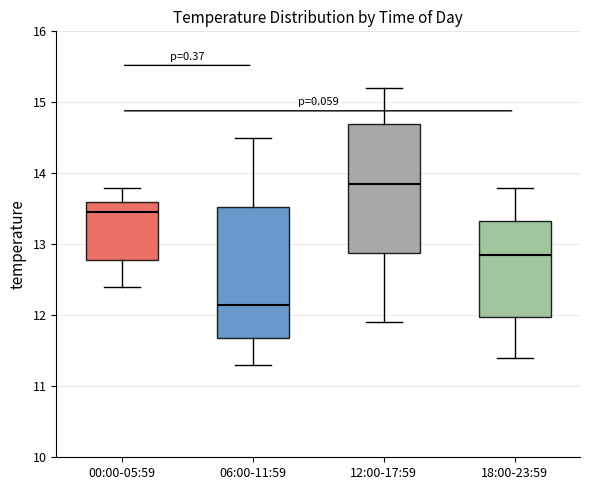

Where is the upper edge of the box for 18:00-23:59 on the y-axis? The values are not printed on the chart, so give them approximately, as read against the axis.

13.3